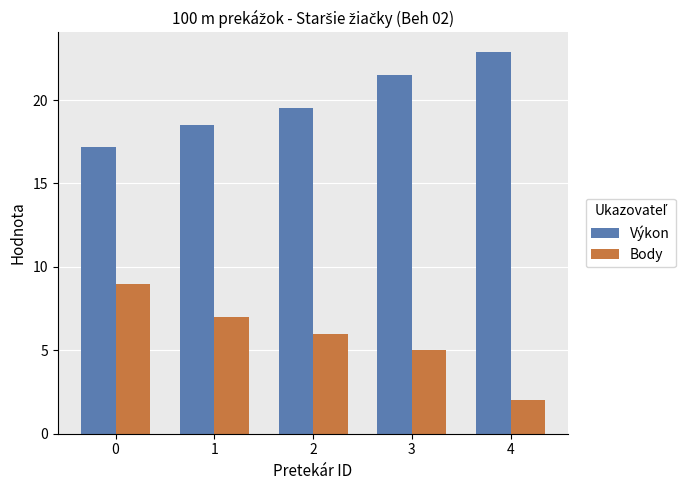

Which label corresponds to the largest value in the chart?

4